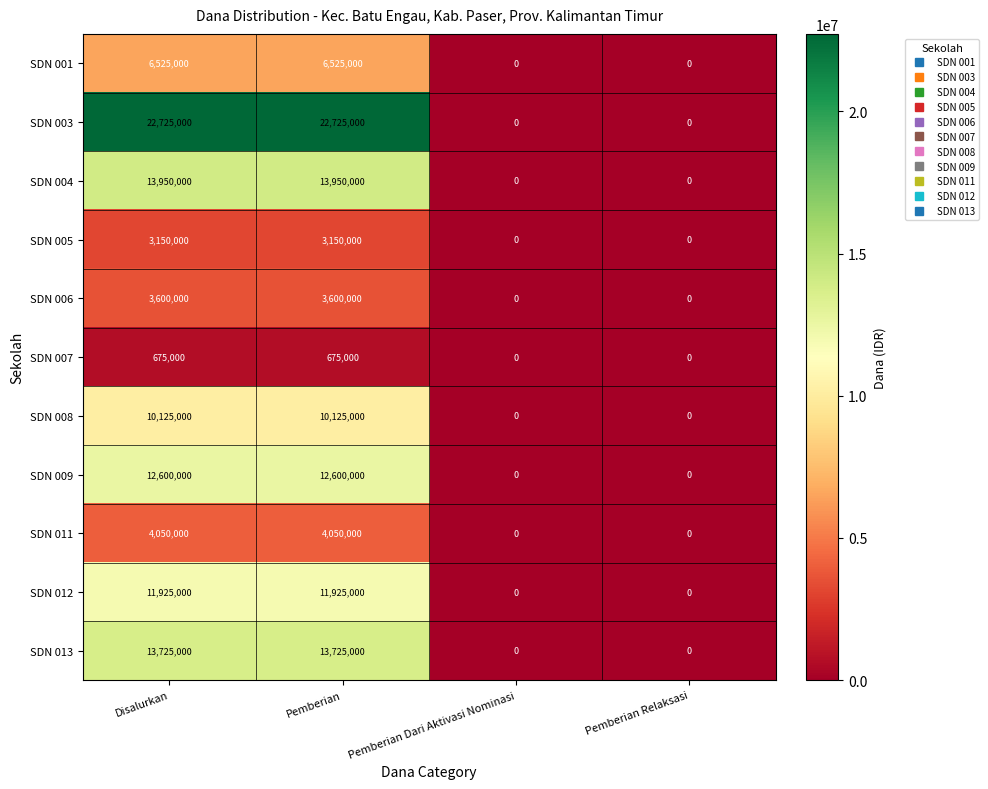

What is the greatest value displayed?

22725000